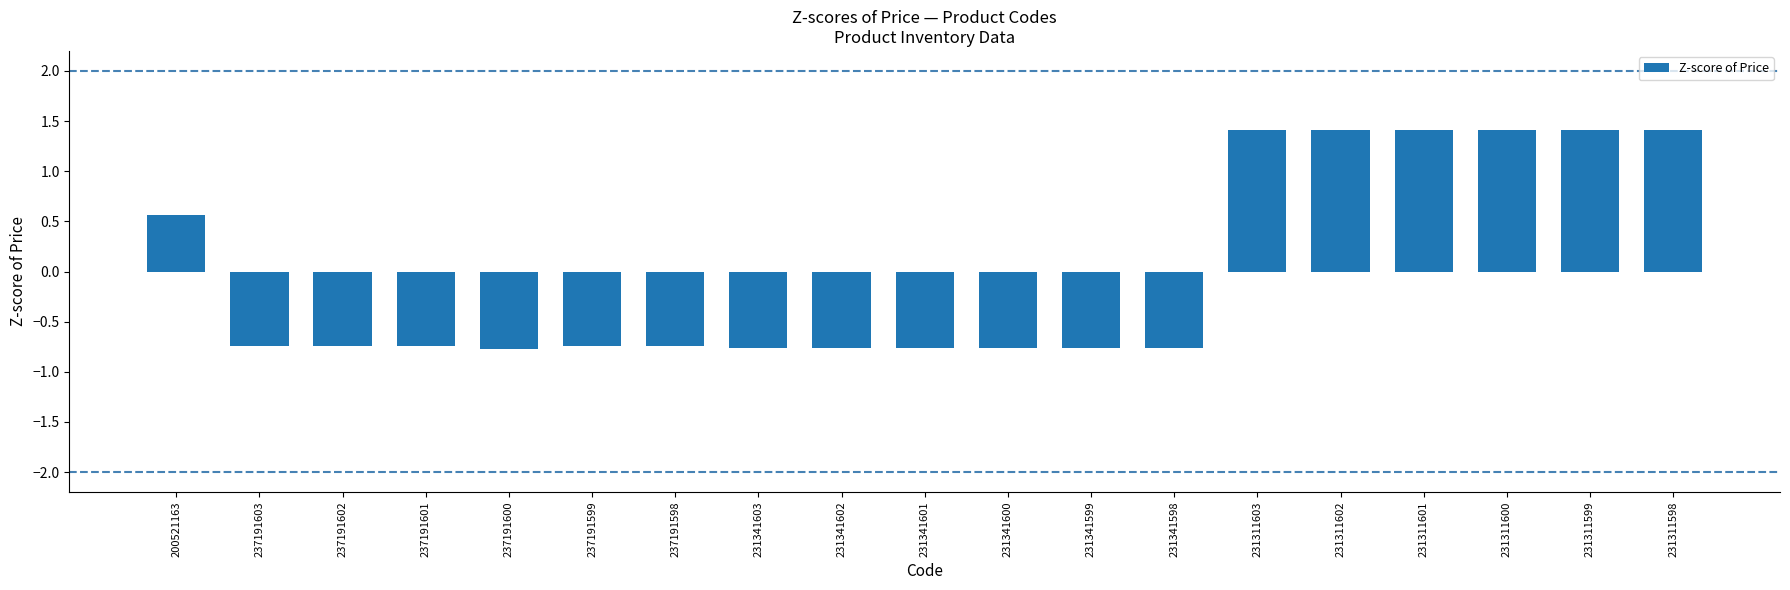

How many series are shown in this chart?

1